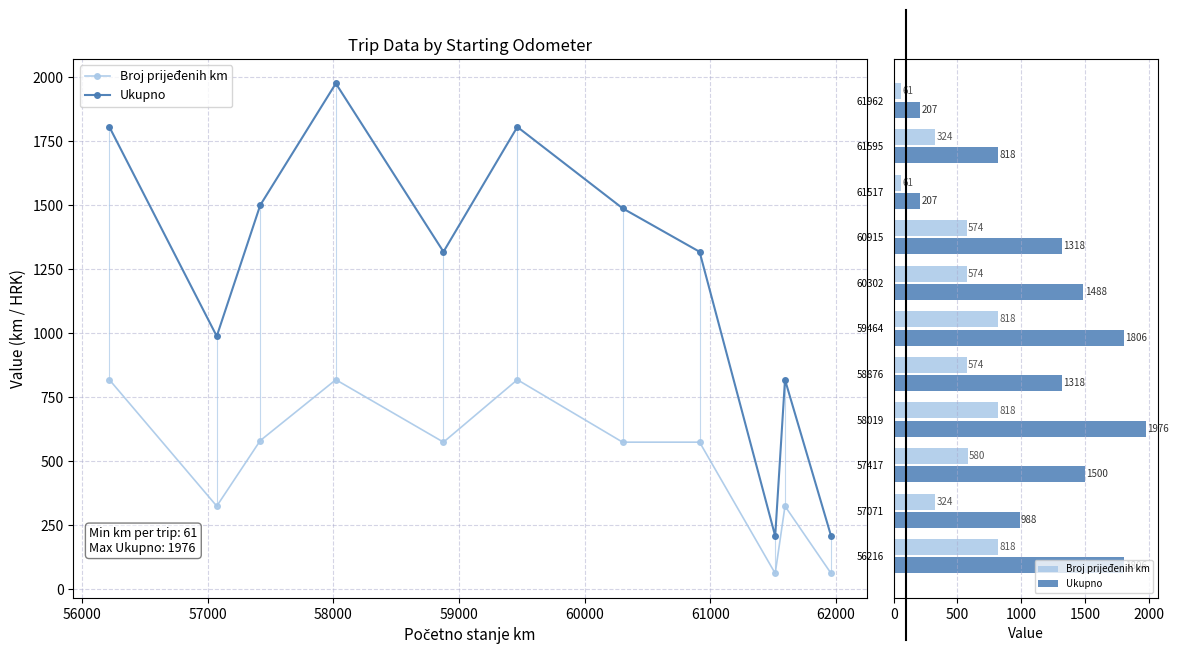

What is the difference between the maximum and second lowest values in the Ukupno series?

1769